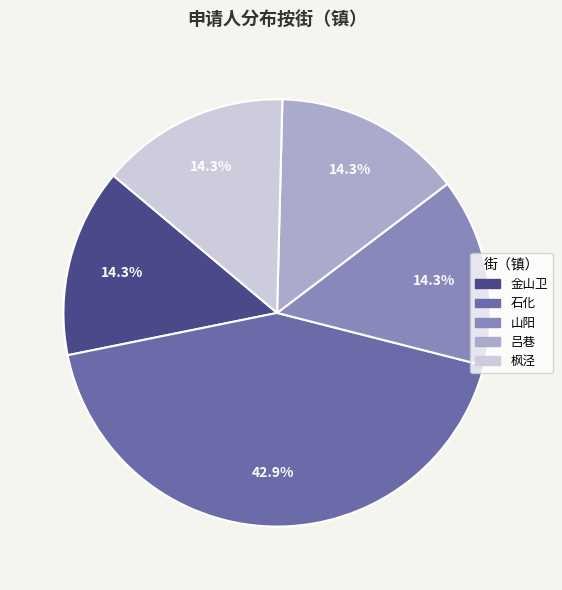

What is the largest slice in the pie chart?

石化